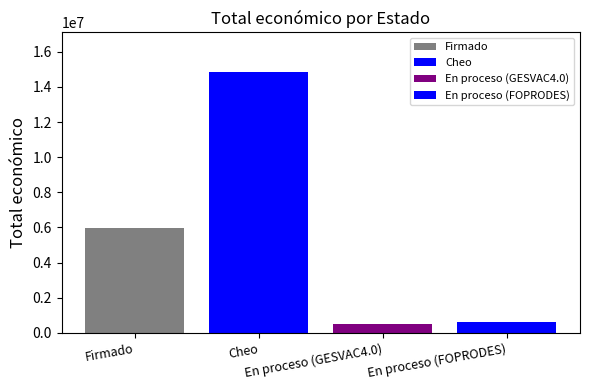

How many categories are shown in the chart?

1